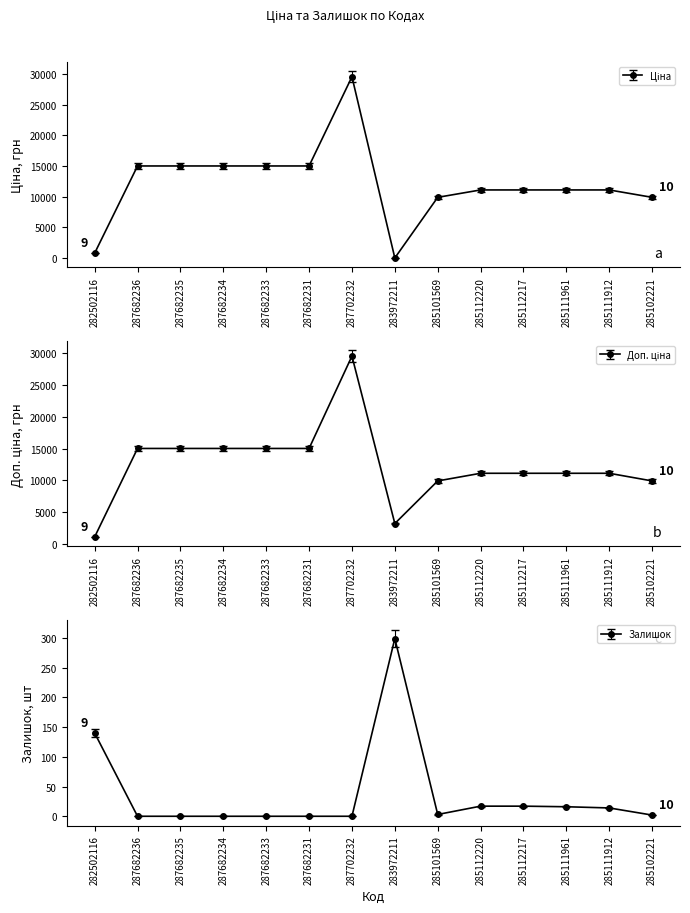

What is the value of the Залишок point at the 1st from the left?

133.0